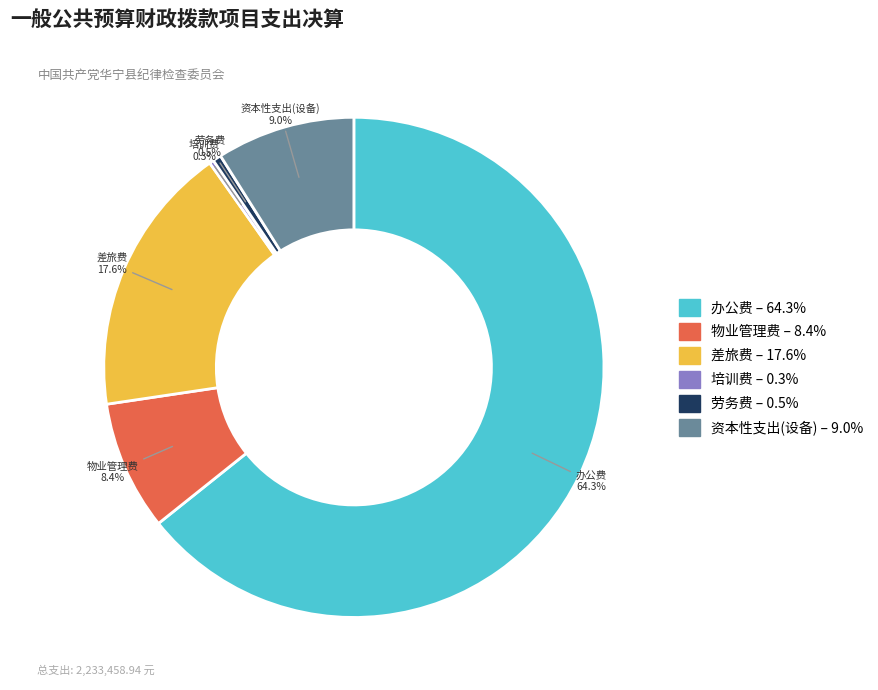

Is there a majority slice in this chart?

Yes